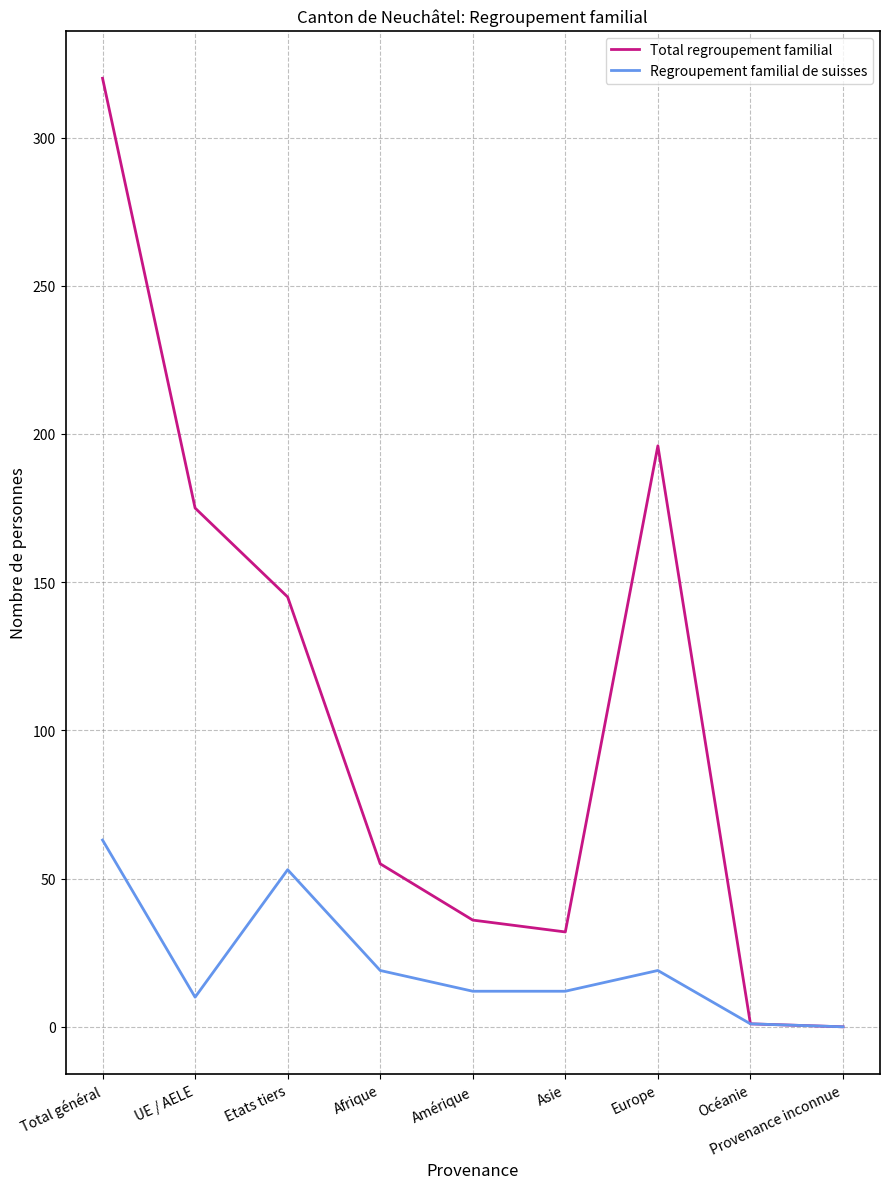

Read the Total regroupement familial value at Amérique.

36